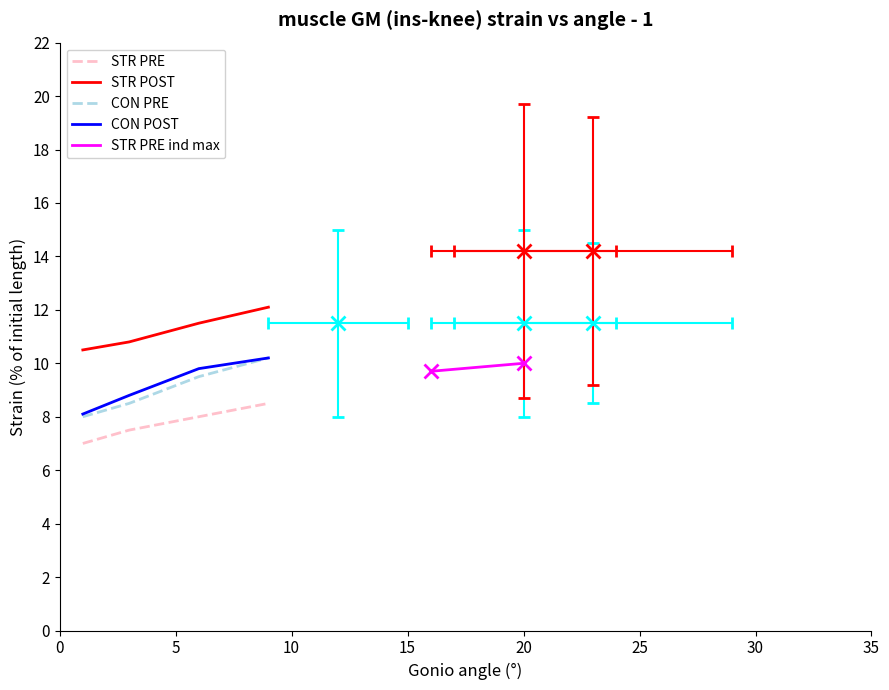

What is the value of the CON POST point at the 2nd from the left?

8.8